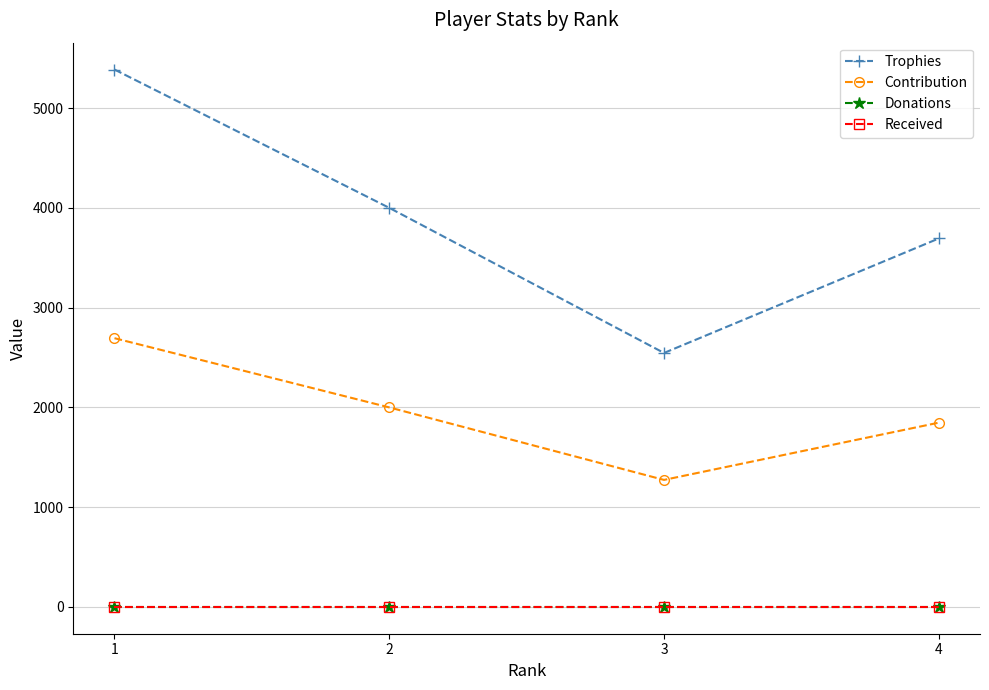

Is this an area chart (filled region under the line)?

No